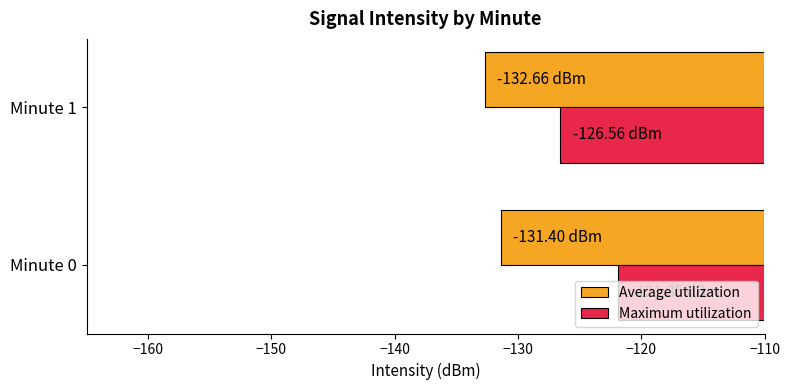

What is the difference between the maximum and minimum values in the Maximum utilization series?

4.7